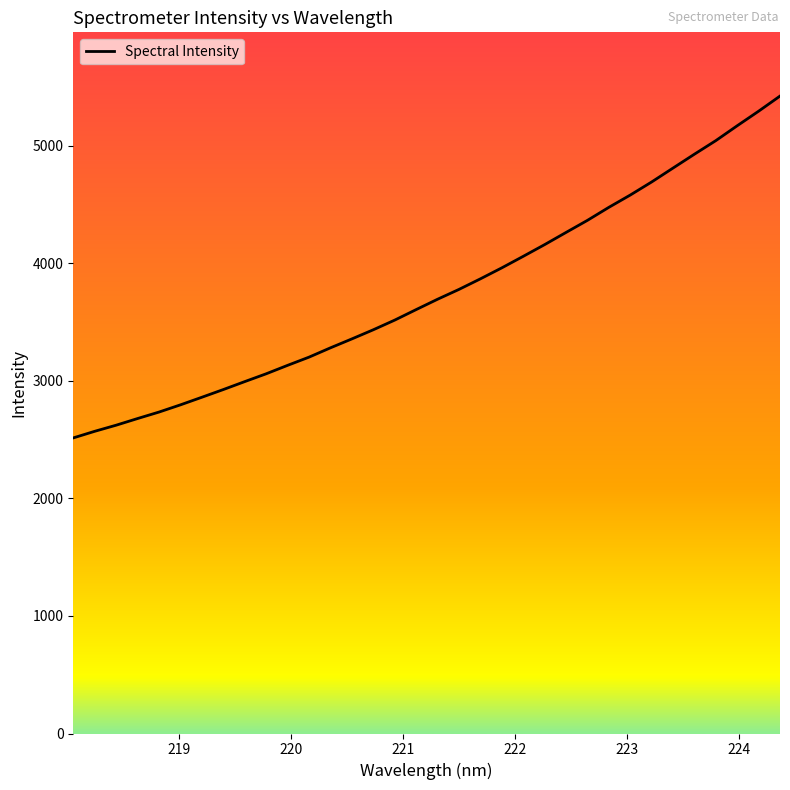

What is the maximum value shown in the chart?

5424.0